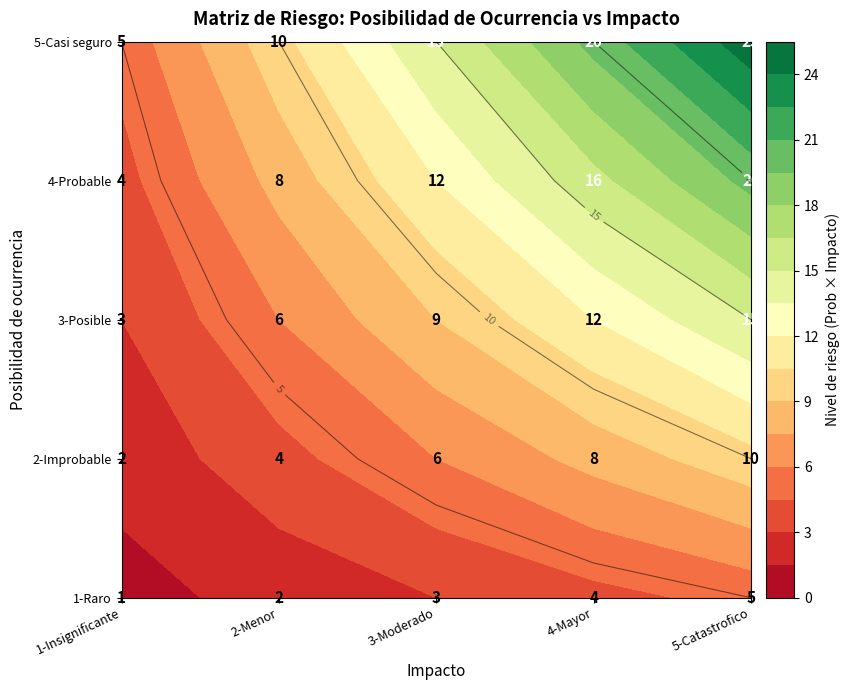

Which category has the highest value in the 1-Insignificante series?

4